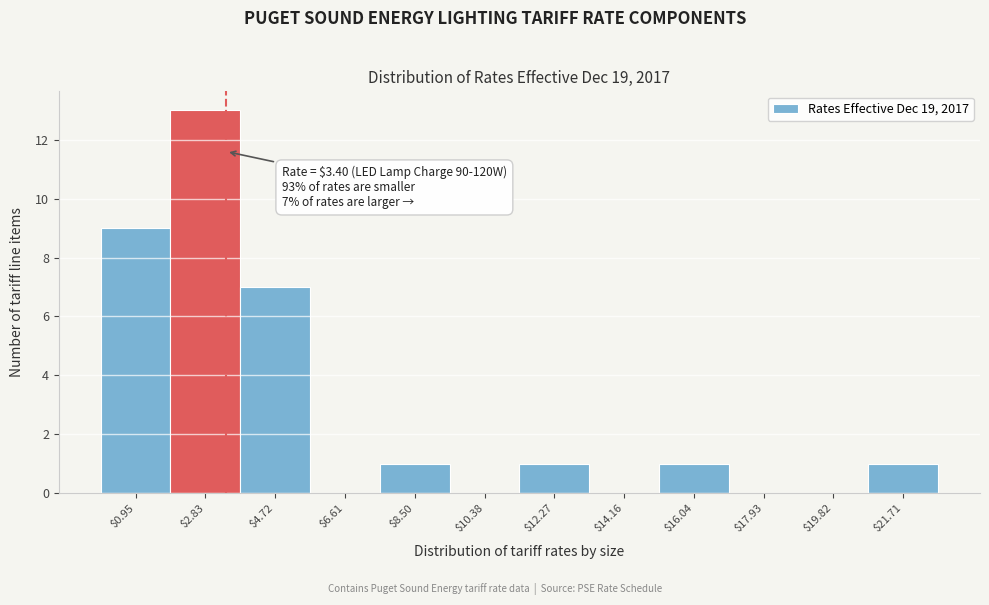

Over which range of the x-axis is the bar tallest?

1.8 to 3.8